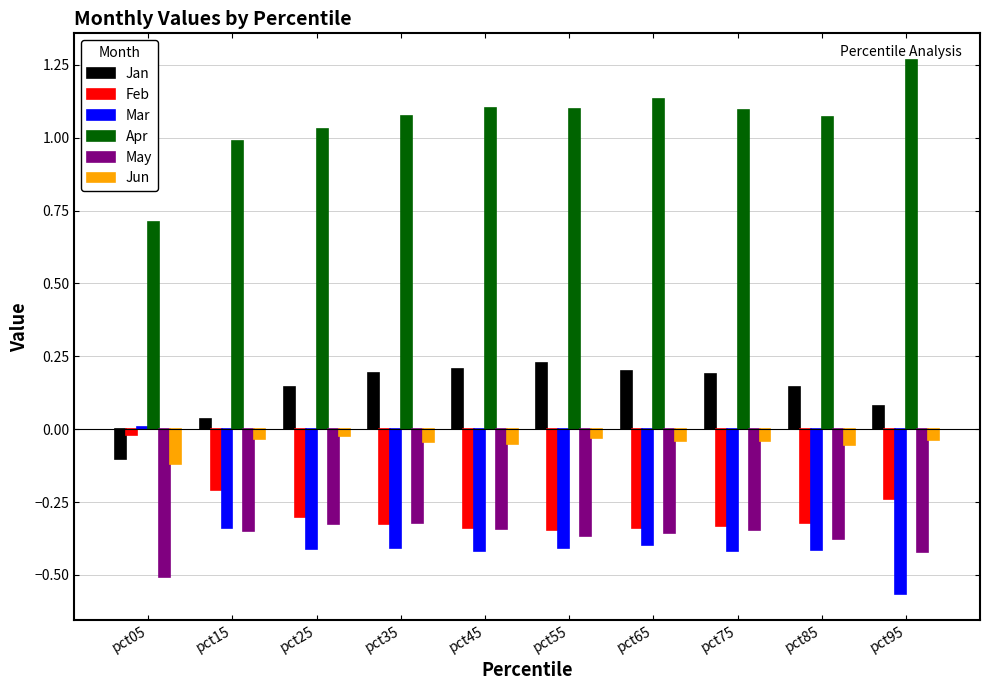

Are the bars grouped side by side (vs. stacked)?

Yes